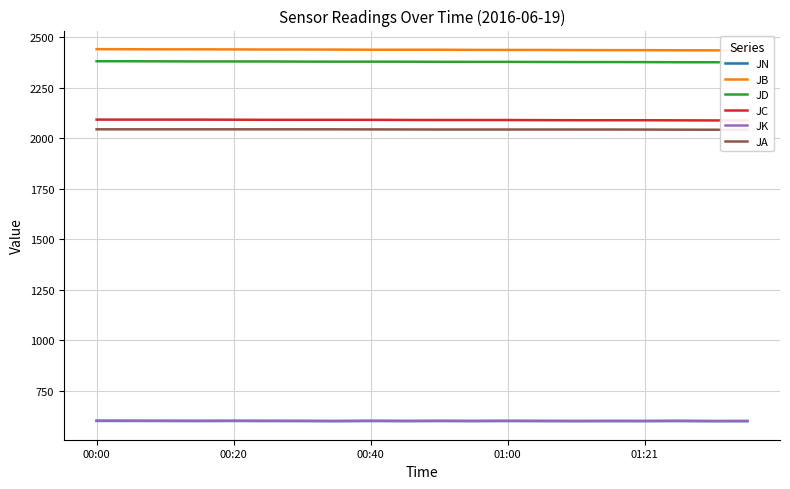

At how many categories does at least one series exceed 2235?

20